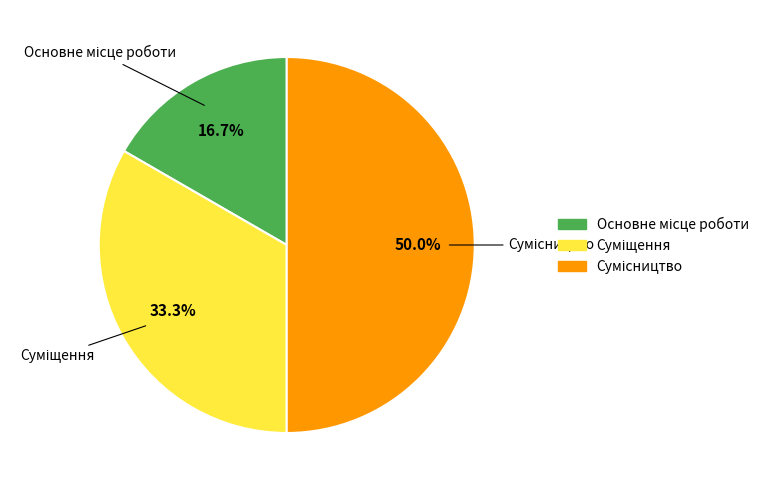

How many slices are in this pie chart?

3